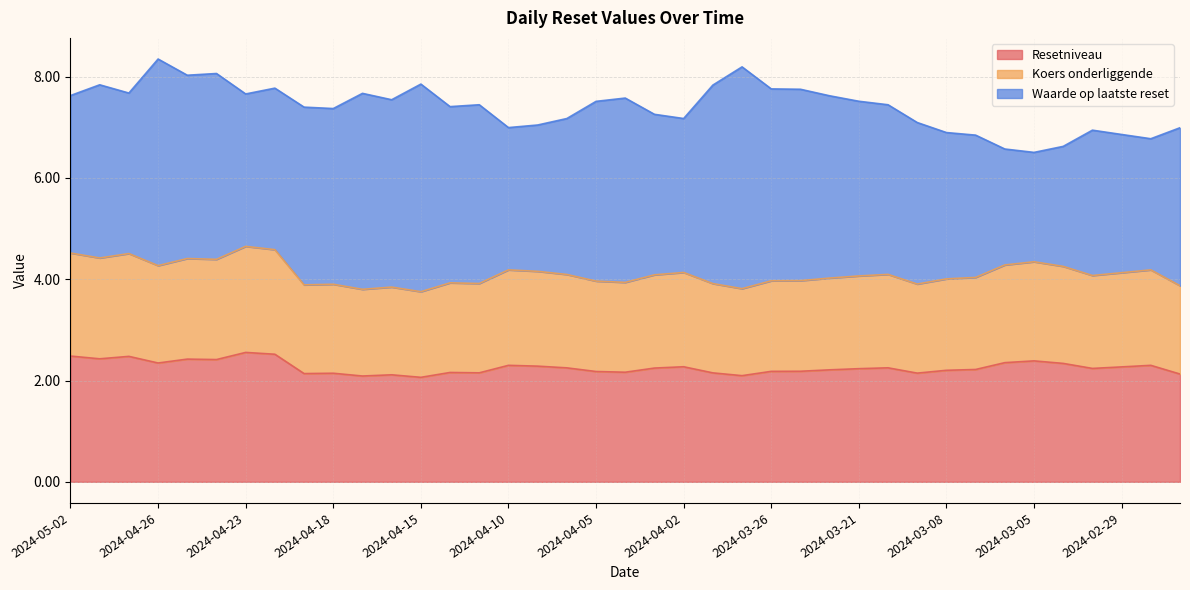

What is the total value across all series at 2024-04-23?

7.7